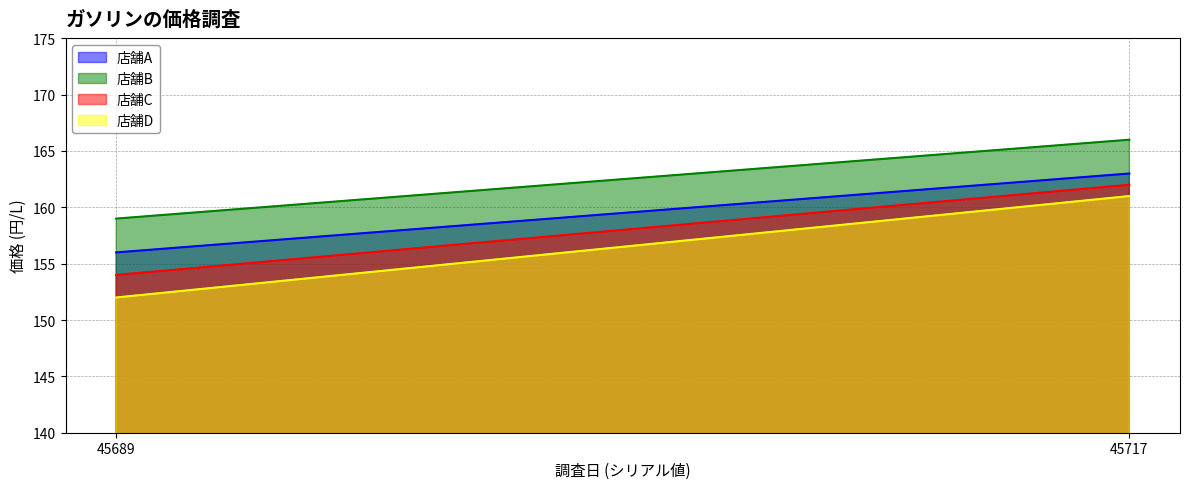

Rank the series at 45717 from lowest to highest value.

店舗D, 店舗C, 店舗A, 店舗B